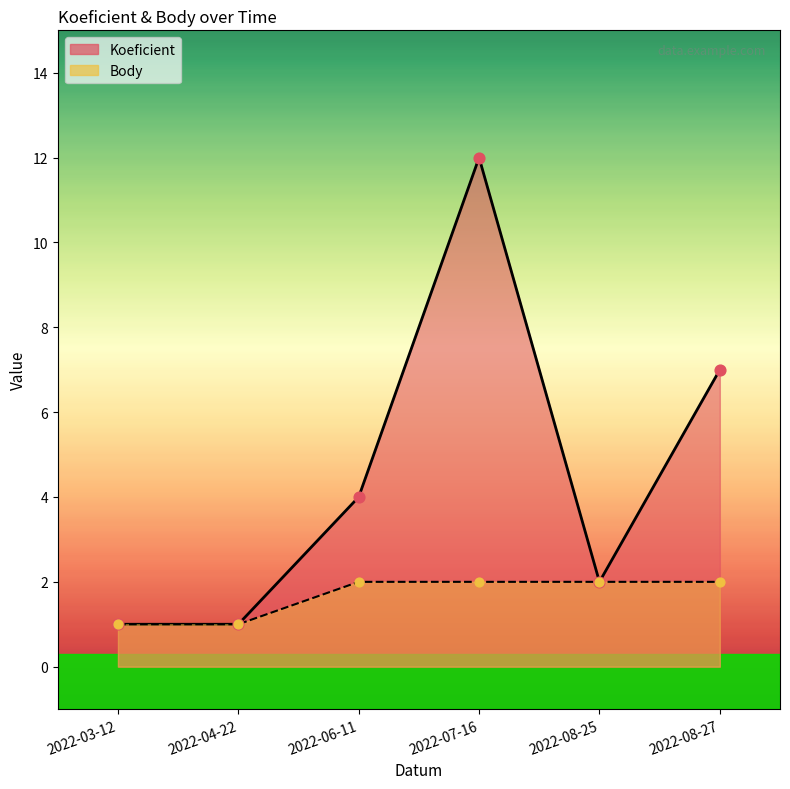

At how many categories does at least one series exceed 6?

2